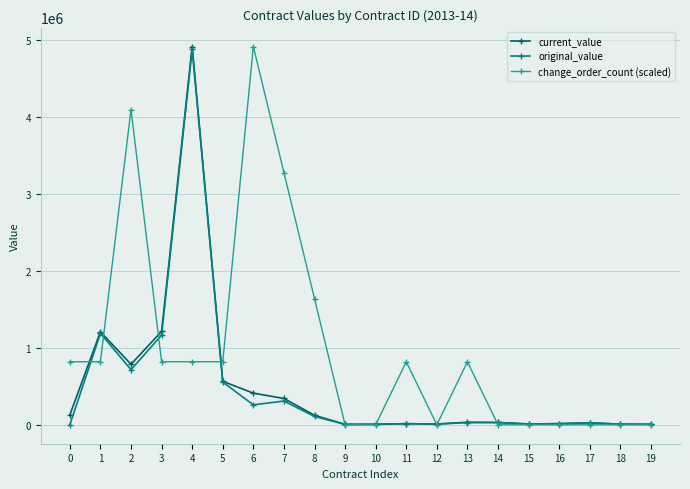

Where is the first local maximum for original_value?

1